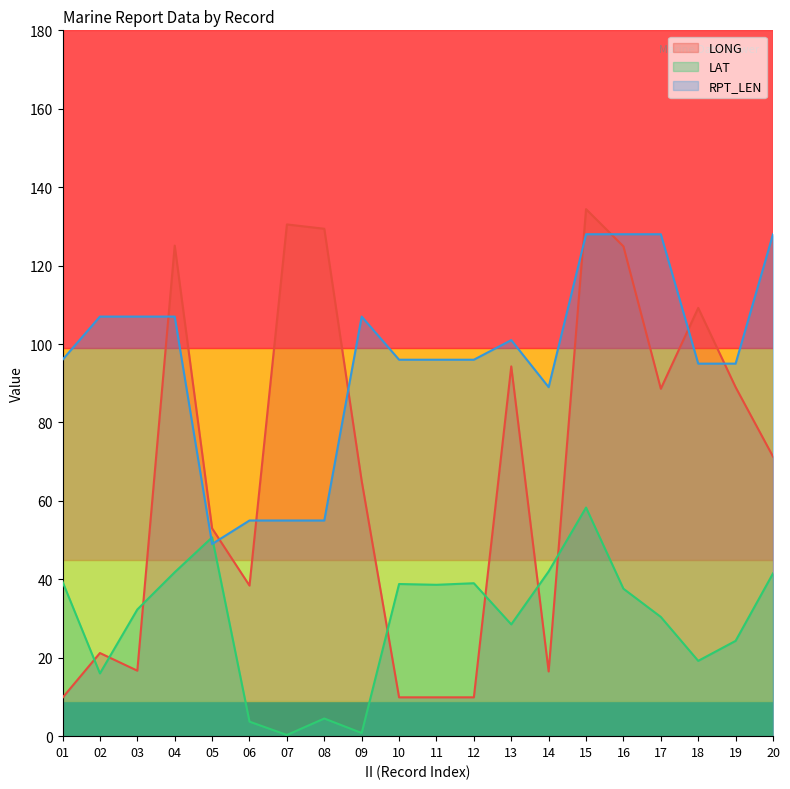

What is the maximum value shown in the chart?

134.4